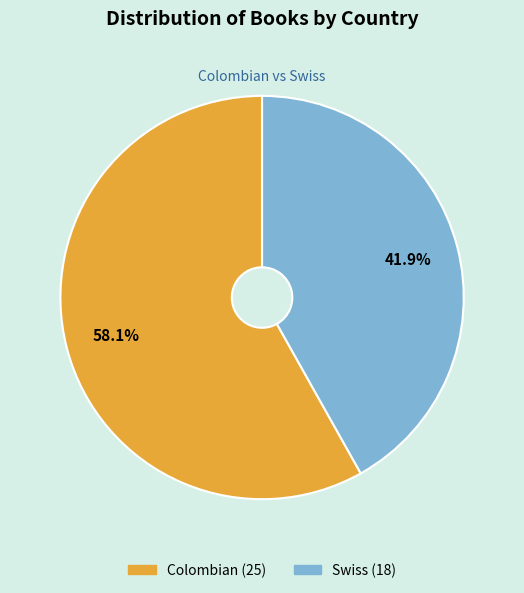

How many slices are in this pie chart?

2